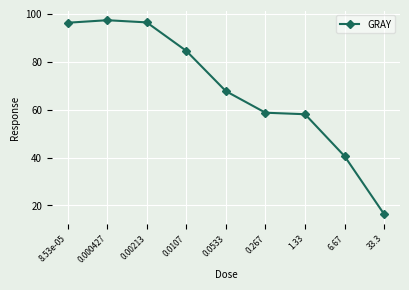

True or false: there are more than 0 points higher than both neighbors.

True